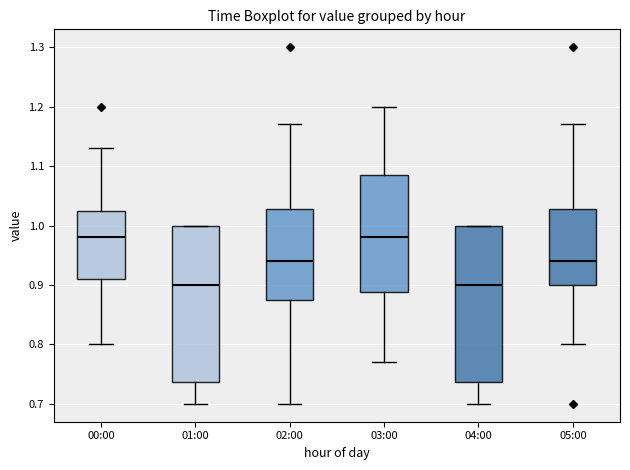

Reading left to right, read every box against the y-axis: the position of its median line, the range the box covers, and the ends of its whiskers. The values are not printed on the chart, so give them approximately, as read against the axis.

00:00: median 0.98, box 0.91 to 1.03, whiskers 0.80 to 1.13
01:00: median 0.90, box 0.74 to 1.00, whiskers 0.70 to 1.00
02:00: median 0.94, box 0.88 to 1.03, whiskers 0.70 to 1.17
03:00: median 0.98, box 0.89 to 1.09, whiskers 0.77 to 1.20
04:00: median 0.90, box 0.74 to 1.00, whiskers 0.70 to 1.00
05:00: median 0.94, box 0.90 to 1.03, whiskers 0.80 to 1.17